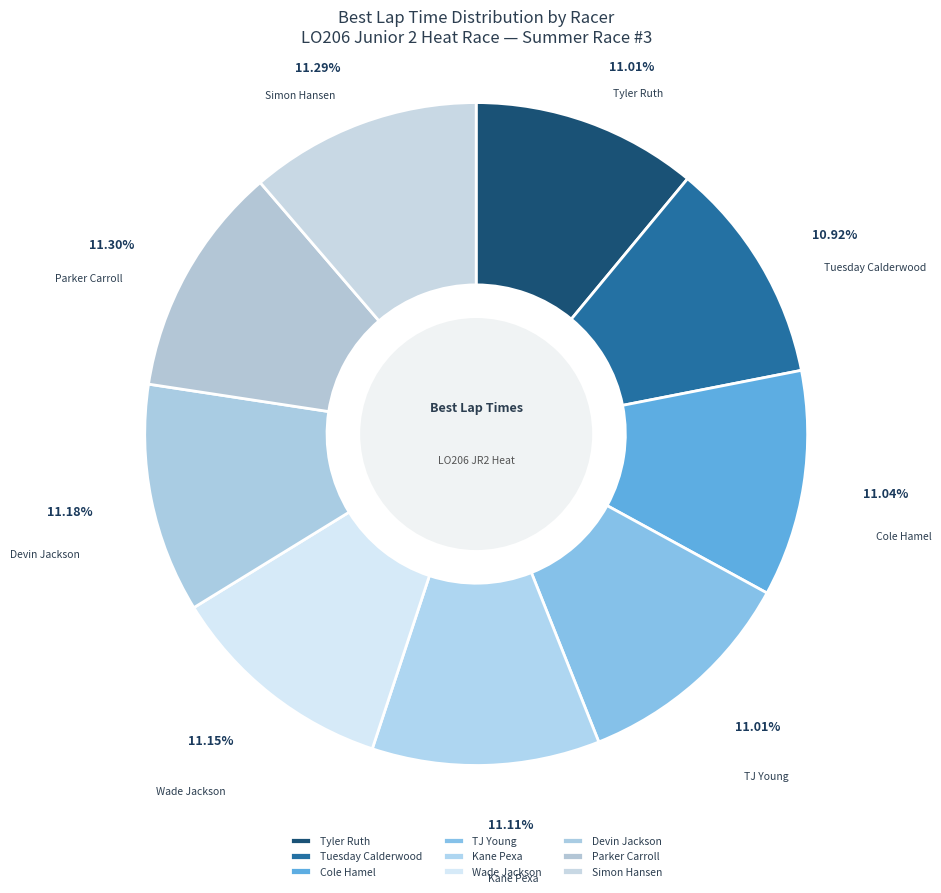

How much of the chart is everything except Cole Hamel?

89.0%